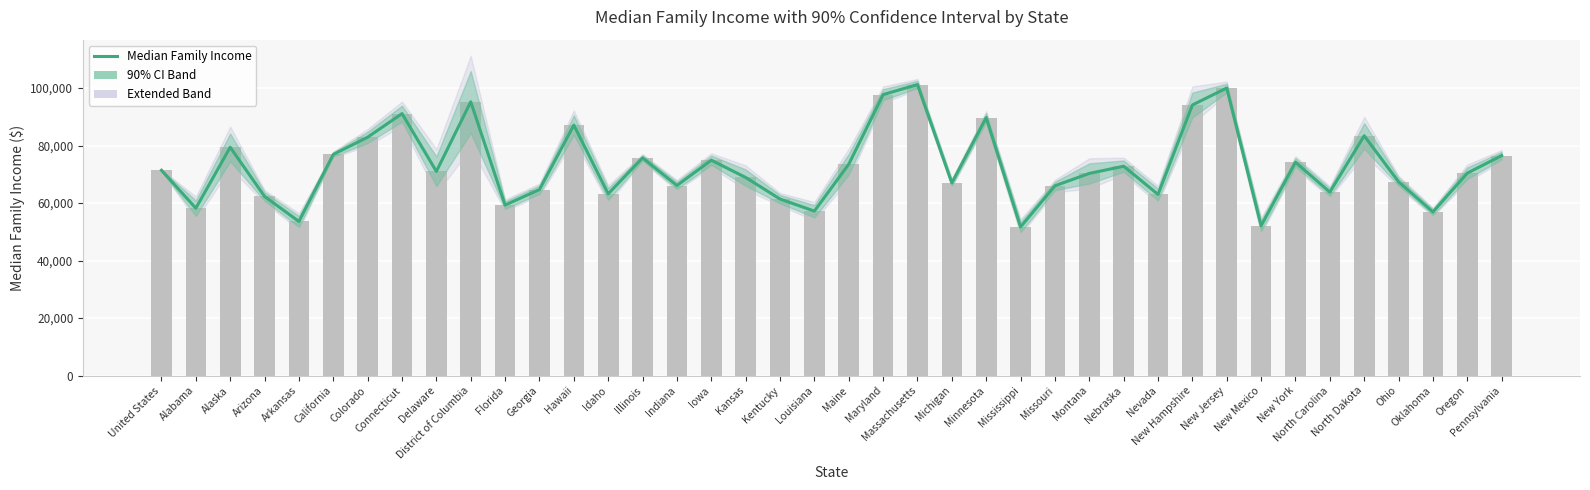

What is the greatest value displayed?

101200